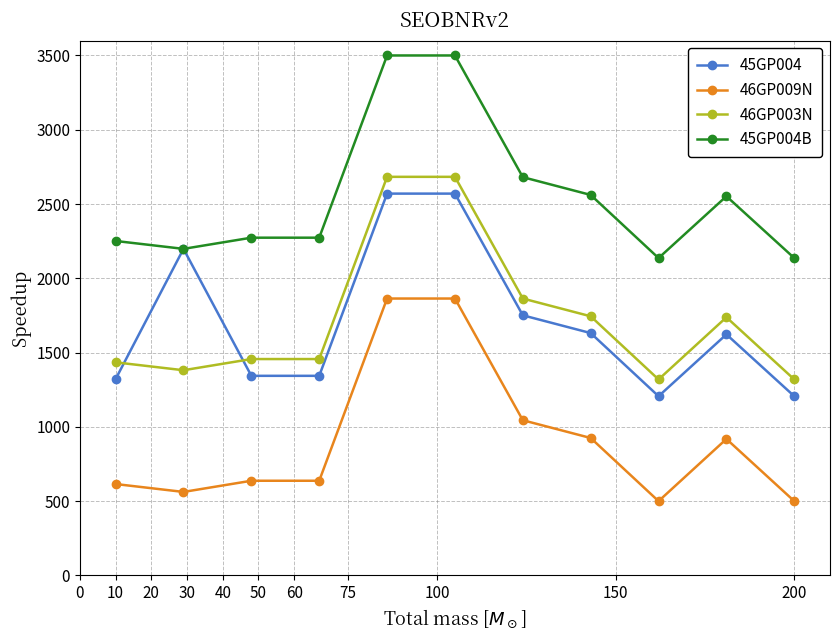

What is the lowest value of the 46GP009N series?

500.0